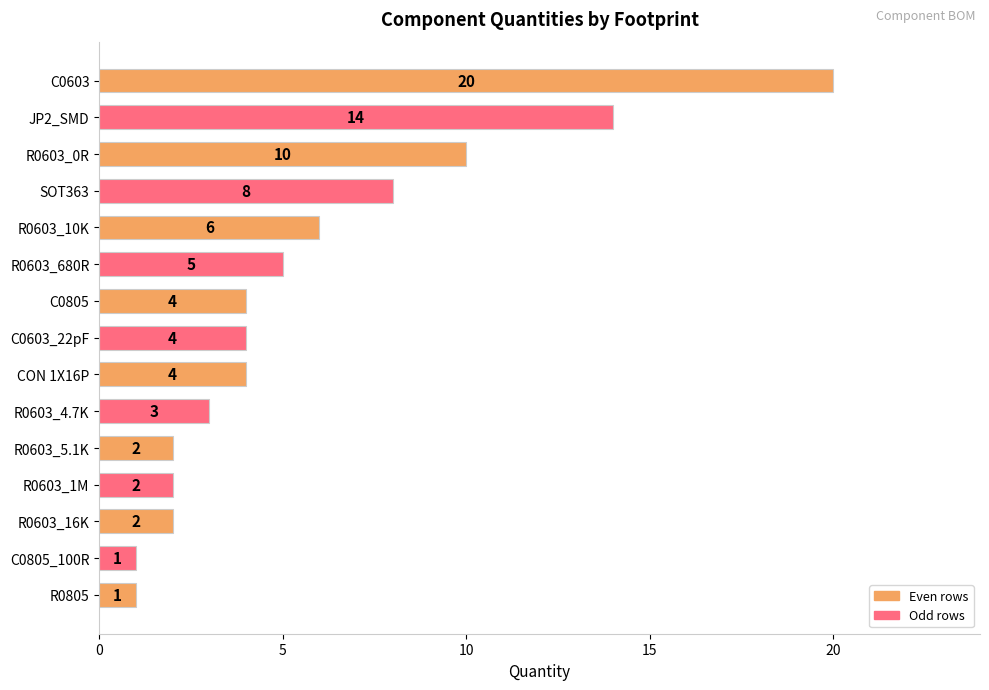

How many data points are less than 4?

6